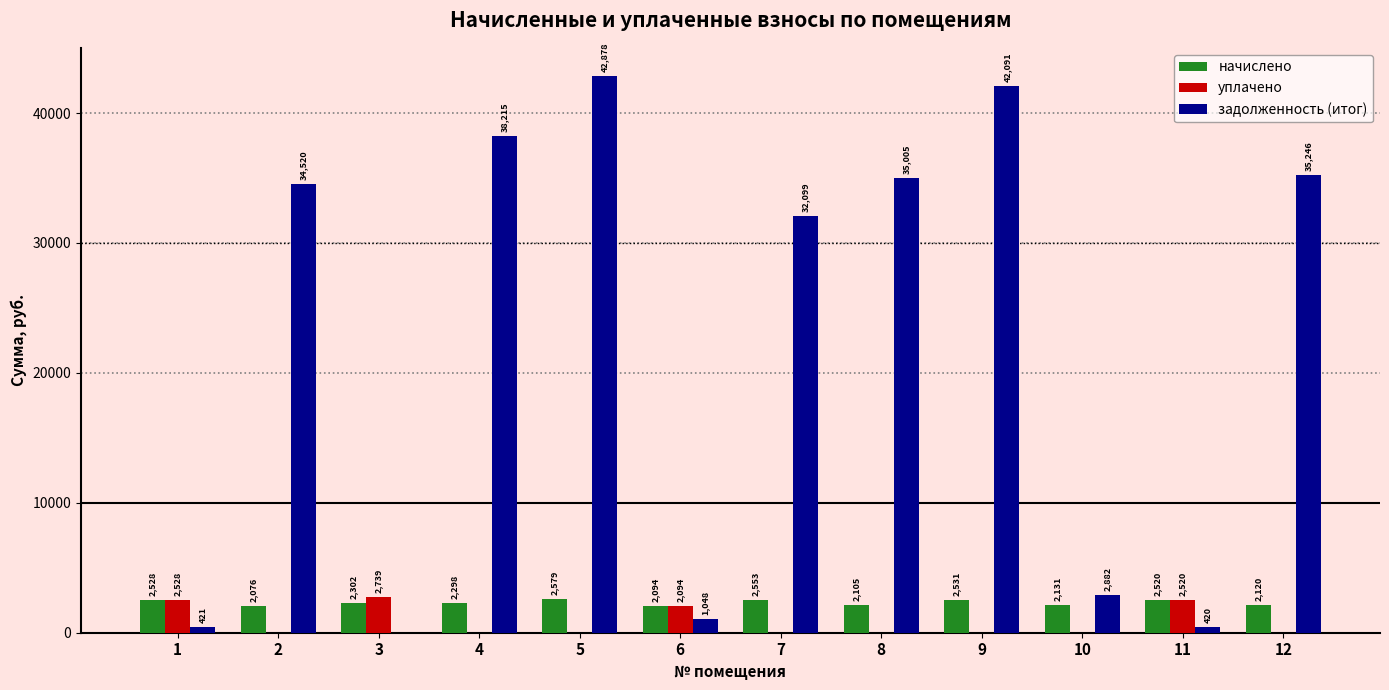

True or false: задолженность (итог) has a value of 619.9 at 10.

False